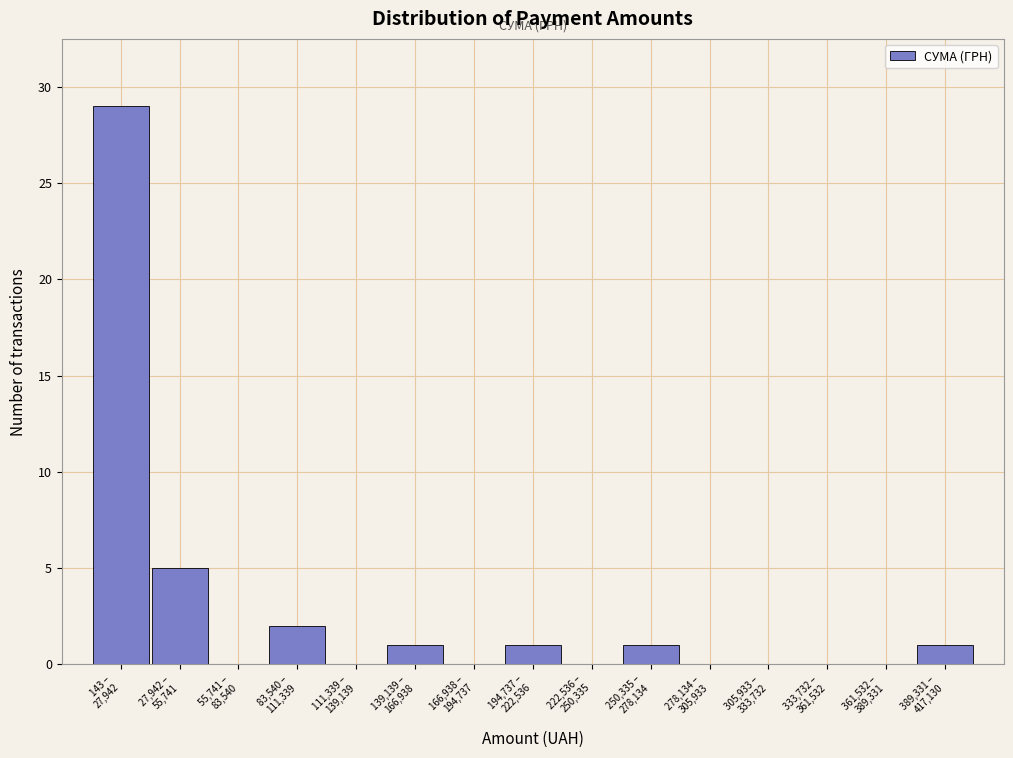

What is the maximum value shown in the chart?

29